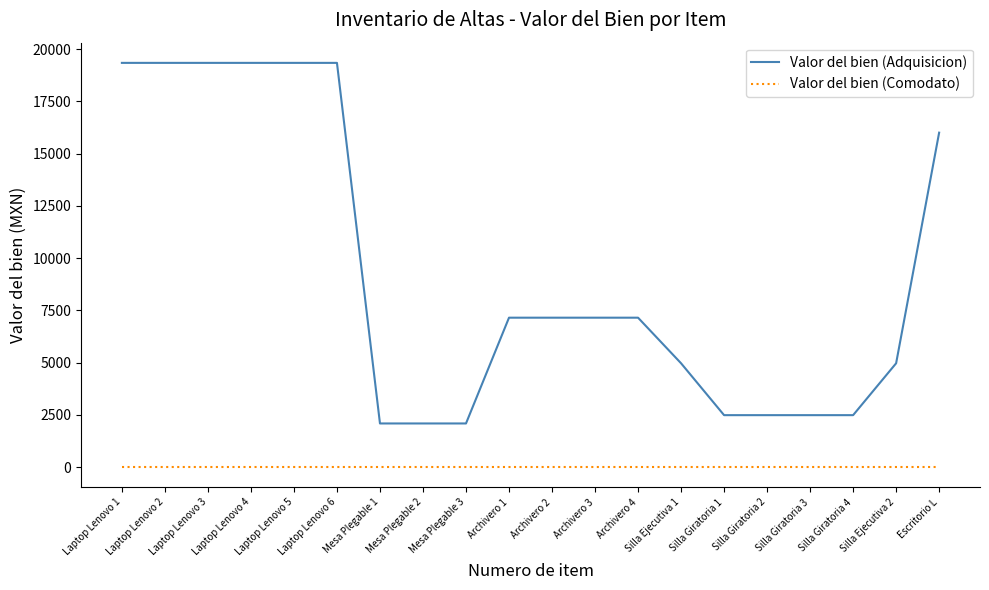

How many lines are shown in the chart?

2